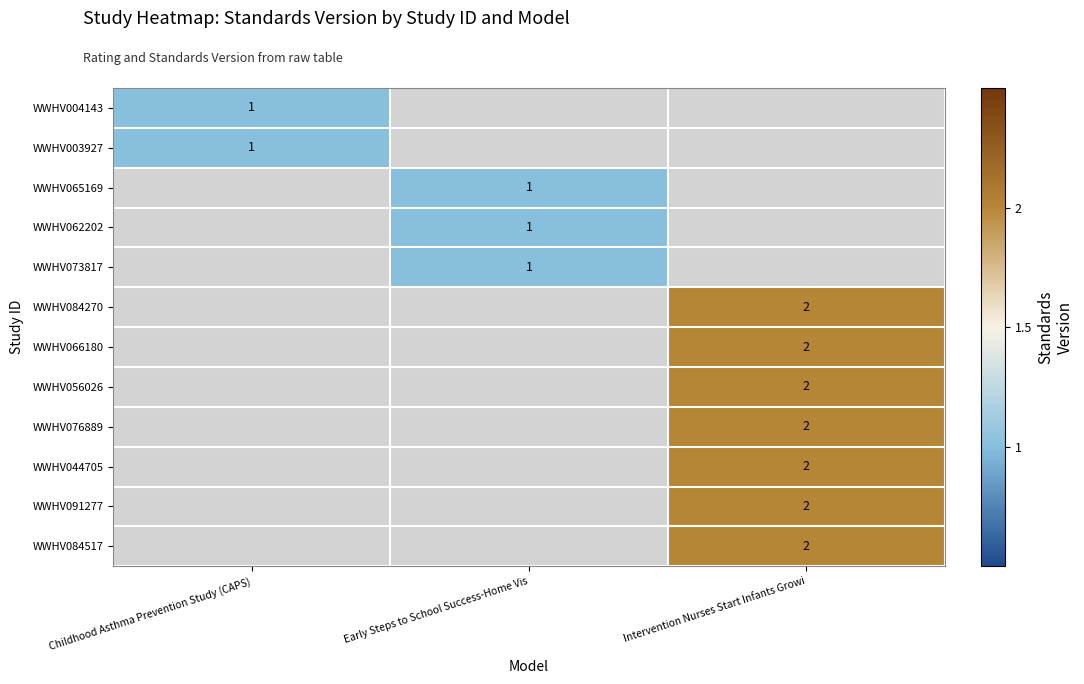

The WWHV073817 series shows 1 at Early Steps to School Success-Home Vis. True or false?

True